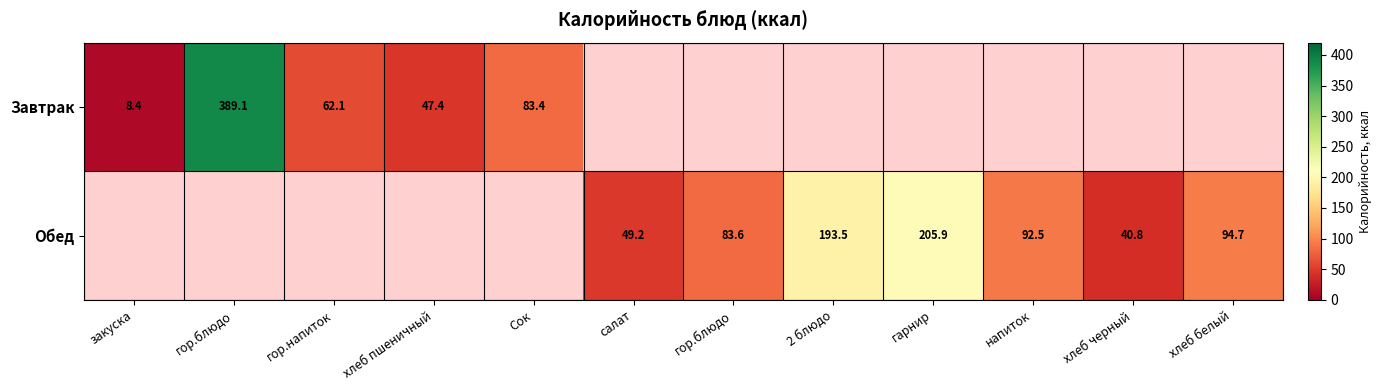

True or false: Завтрак has a value of 83.4 at Сок.

True